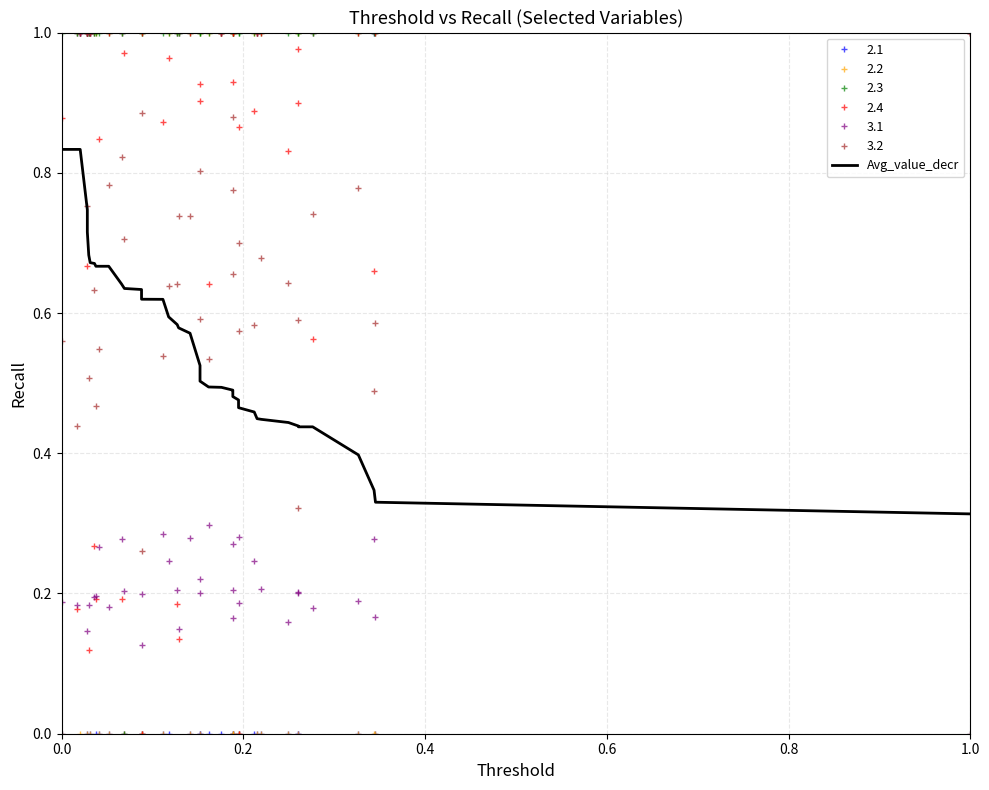

Does the chart display data point markers on the line(s)?

No